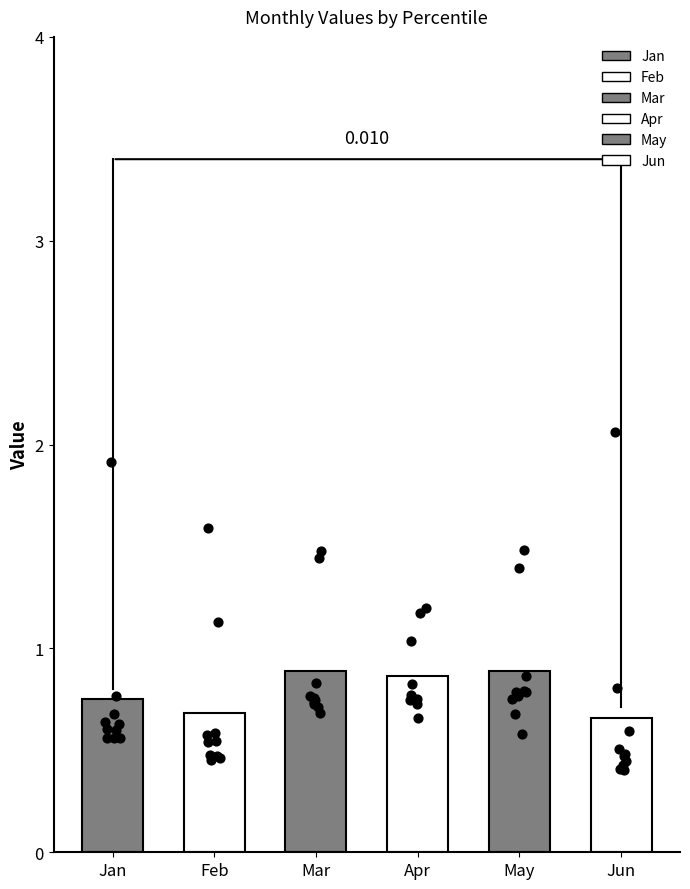

Which series contains the highest Y value?

Jun